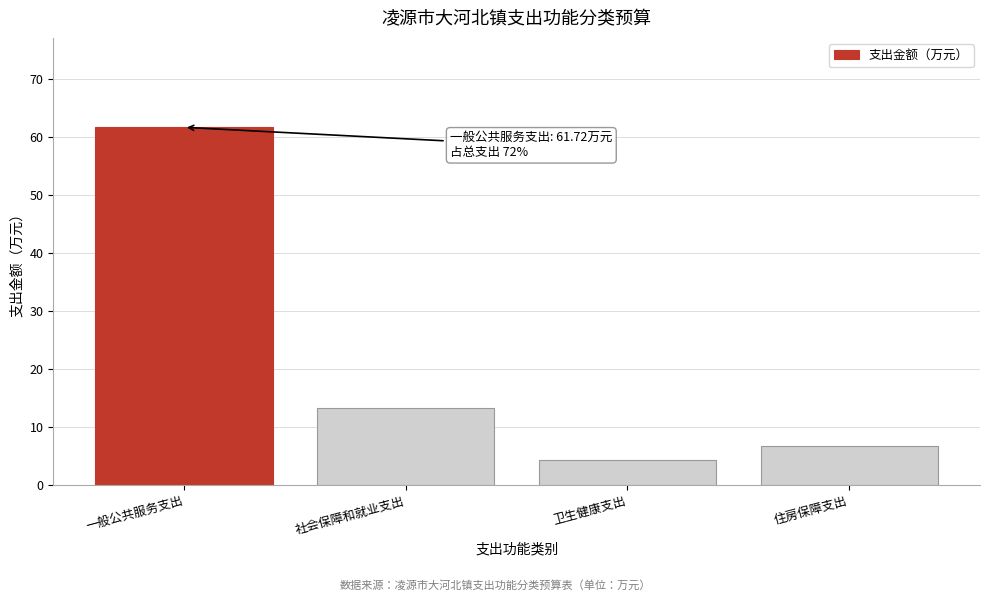

Reading left to right, extract all data points from this chart.

一般公共服务支出=61.7	社会保障和就业支出=13.3	卫生健康支出=4.4	住房保障支出=6.8